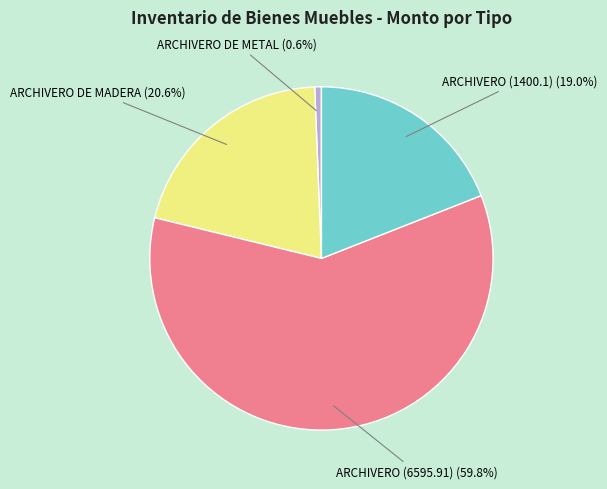

Is the sum of ARCHIVERO DE MADERA and ARCHIVERO DE METAL greater than half?

No